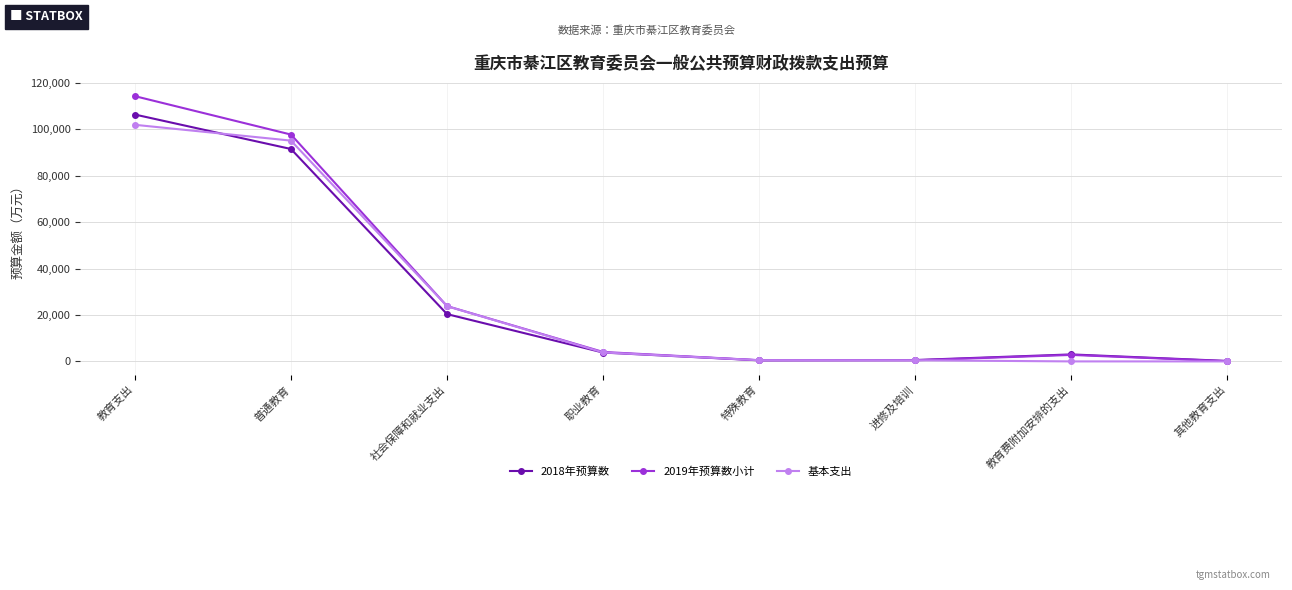

True or false: 2018年预算数 has more than 0 interior local peaks.

True